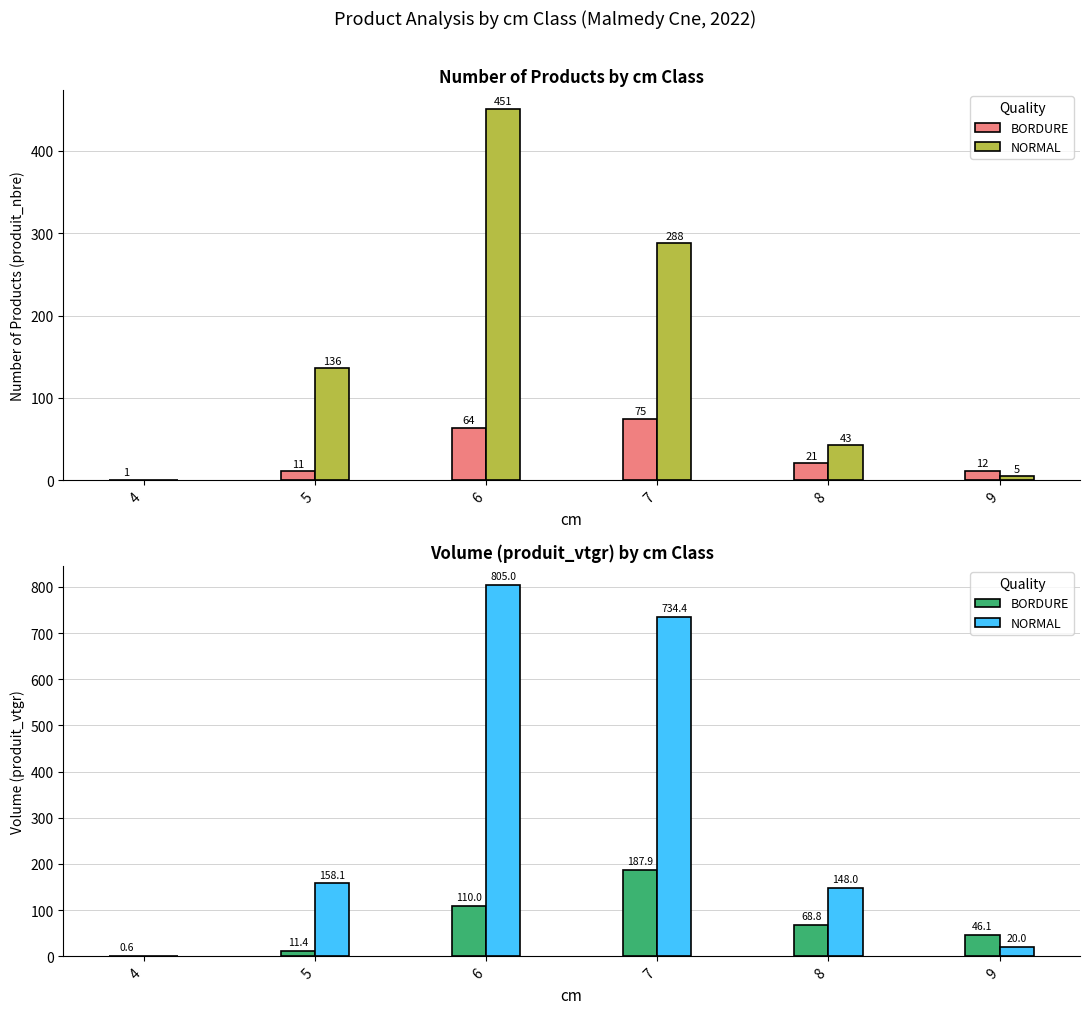

Are the bars grouped side by side (vs. stacked)?

Yes